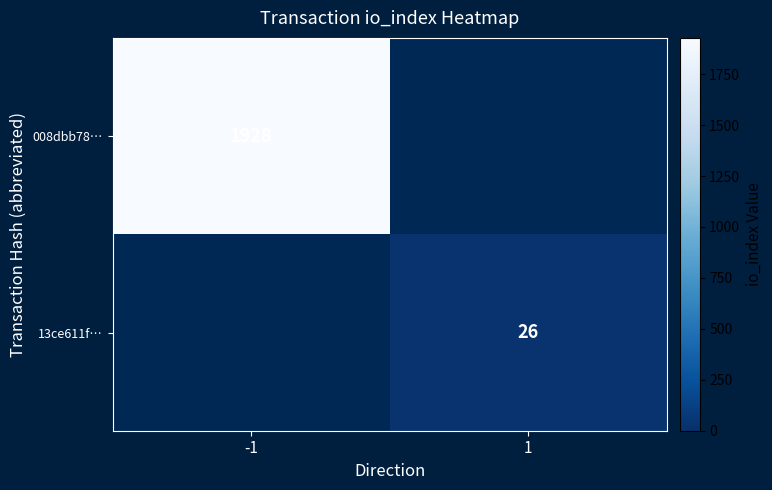

True or false: 13ce611f… has a value of 17 at 1.

False